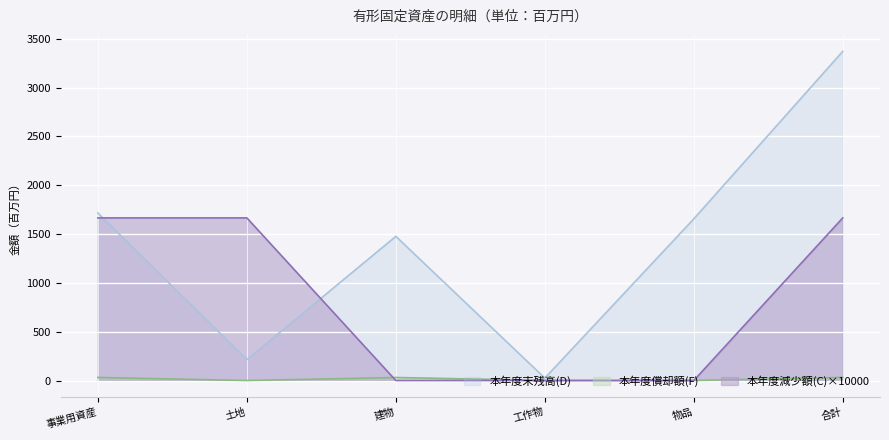

Is it true that 本年度償却額(F) equals 0.0 at 土地?

True